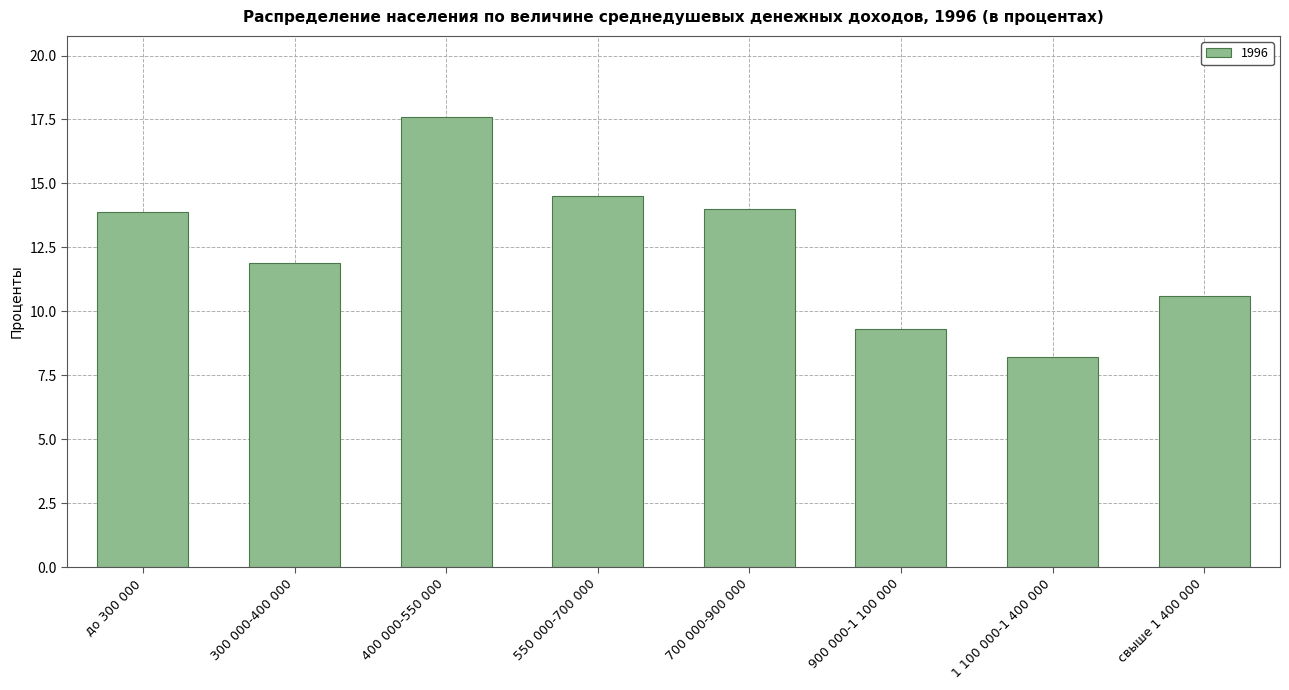

What is the label of the 1st bar from the left?

до 300 000